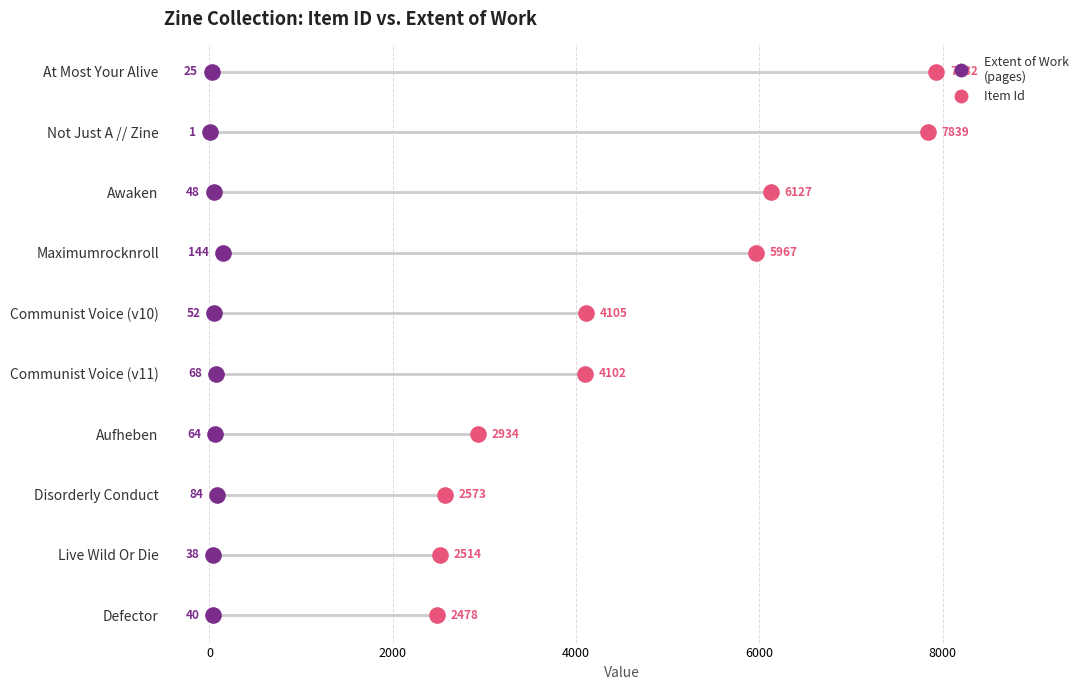

What are all the series names shown in the legend?

Extent of Work (pages), Item Id